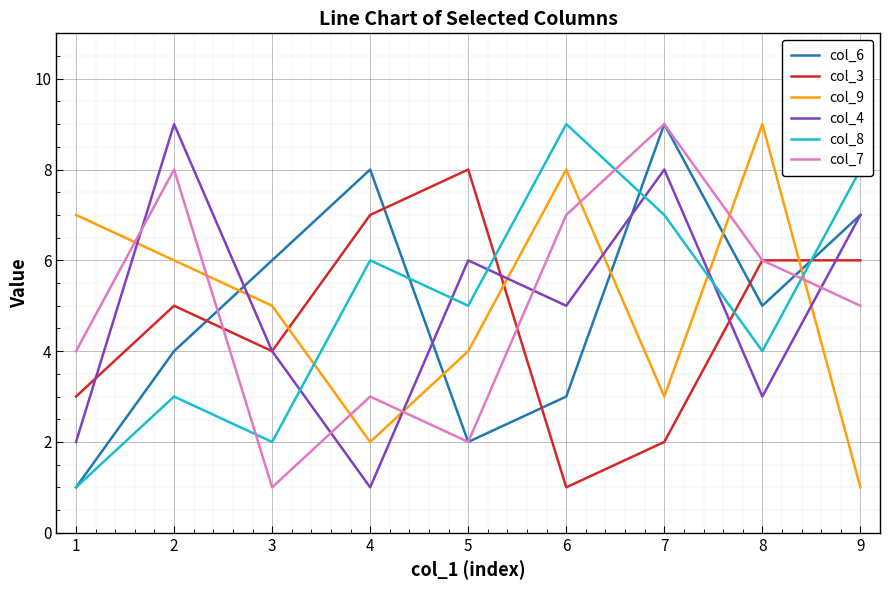

What is the highest value of the col_7 series?

9